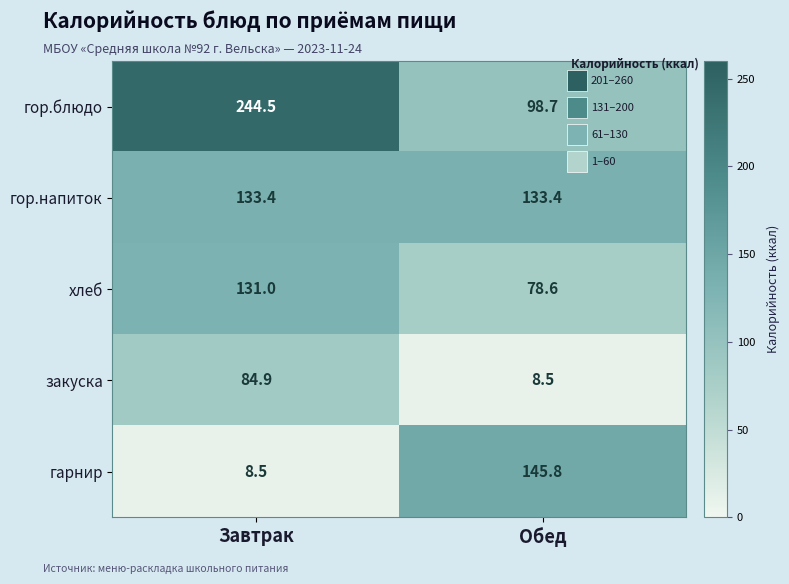

What is the maximum value for гор.напиток?

133.4